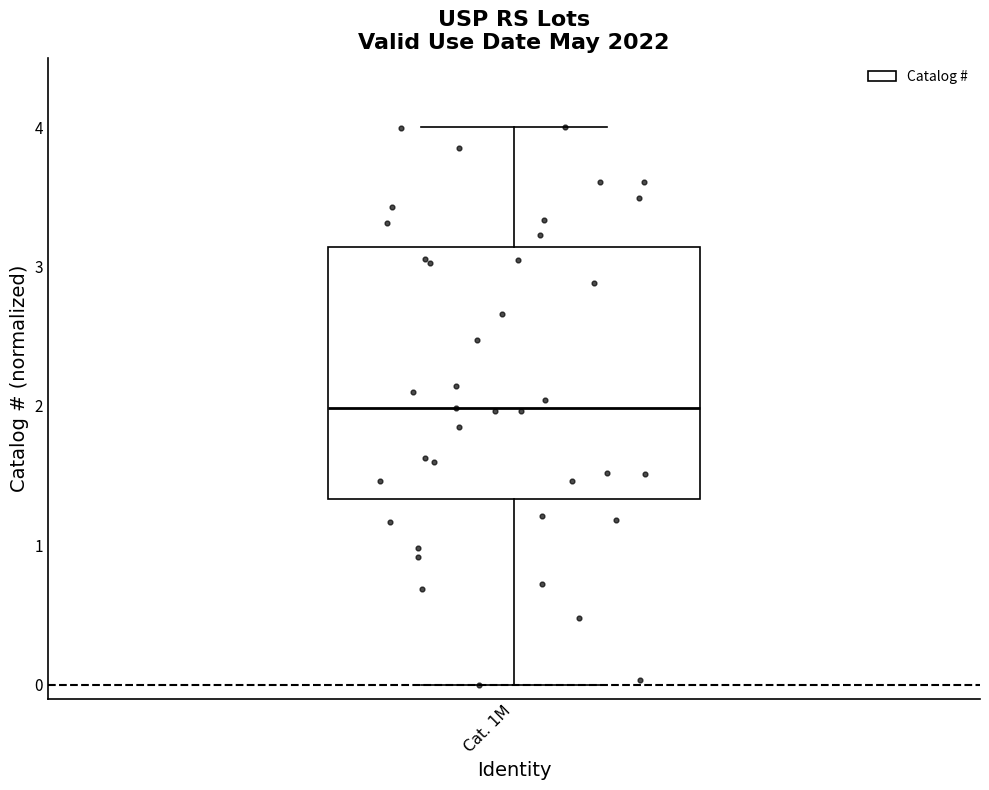

Transcribe this box plot: give where the median line is, the range the box spans, and where the two whiskers end, as read against the y-axis. The values are not printed on the chart, so give them approximately, as read against the axis.

median 2.0, box 1.3 to 3.1, whiskers 0.0 to 4.0